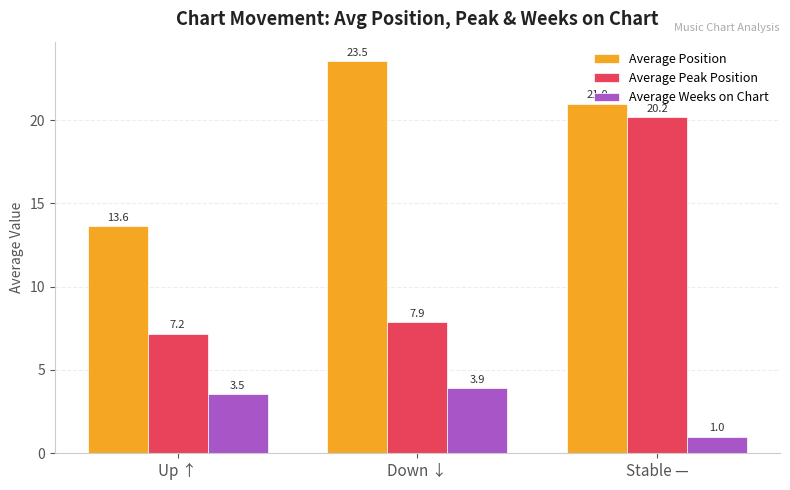

What are all the series names shown in the legend?

Average Position, Average Peak Position, Average Weeks on Chart